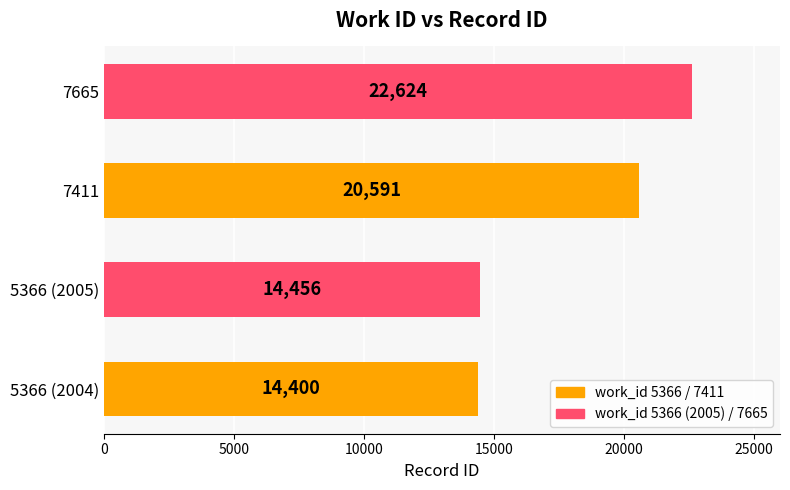

What is the difference between the maximum and minimum values?

8224